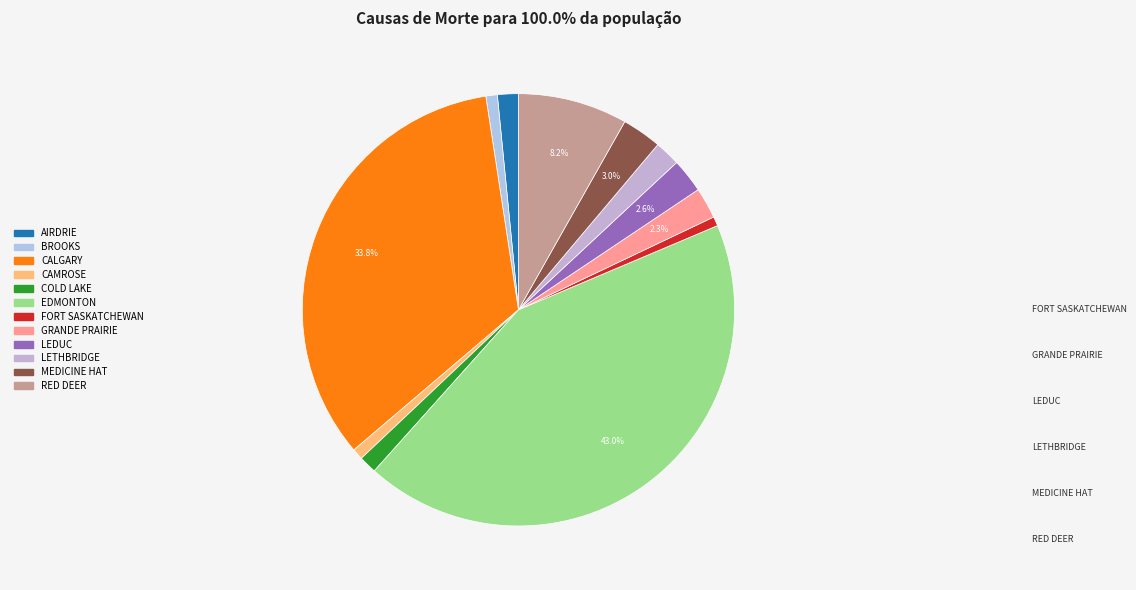

Does BROOKS account for over 50% of the chart?

No